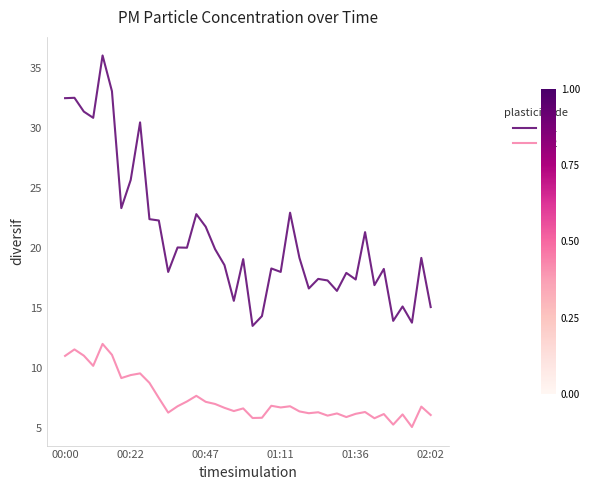

How many lines are shown in the chart?

2